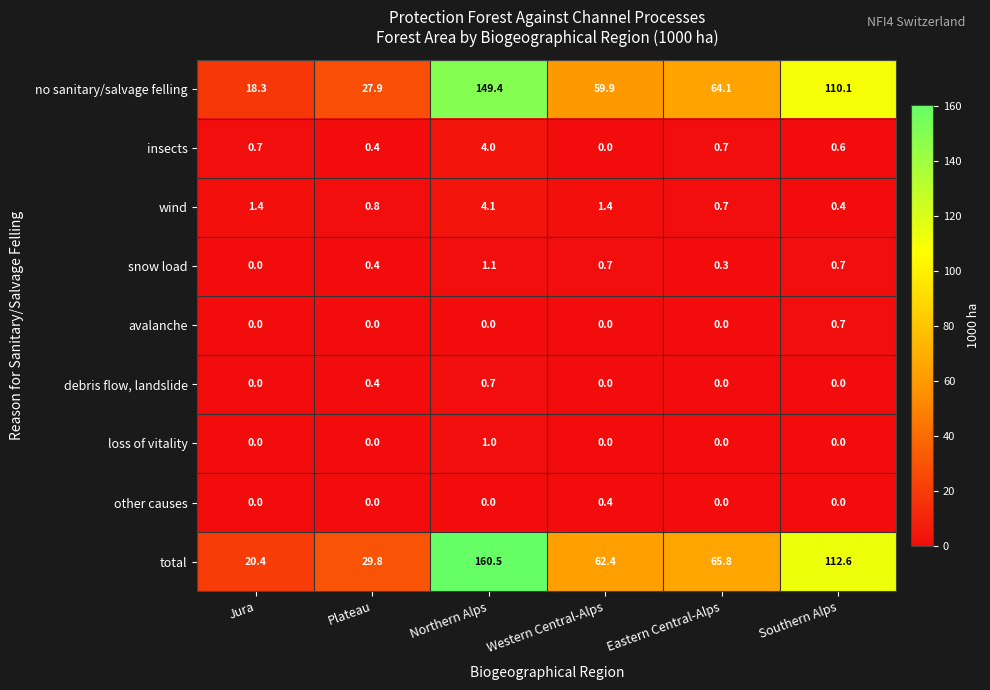

Which category has the highest value across all series?

Northern Alps